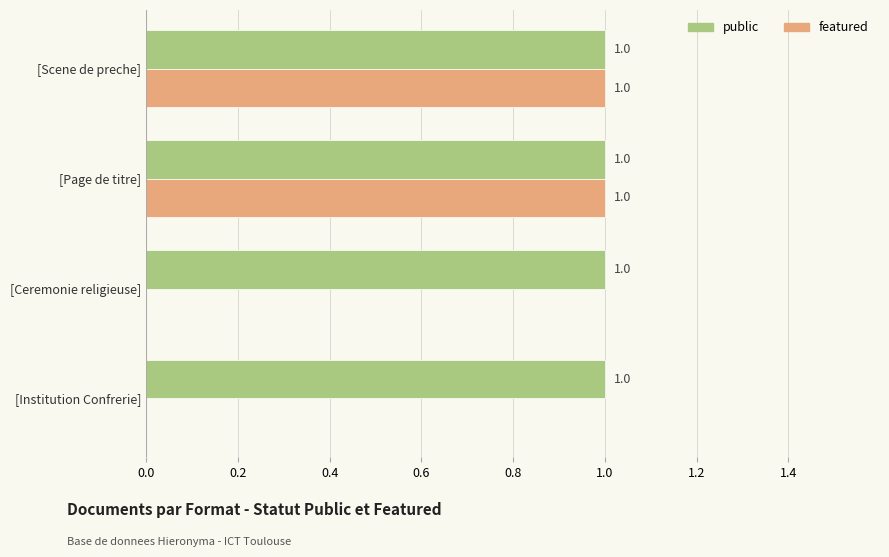

How many data points does each series have?

4